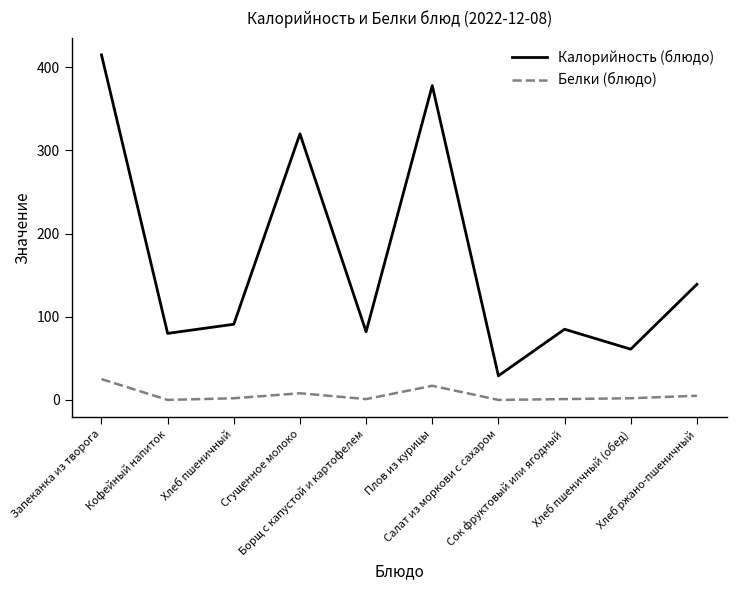

True or false: Калорийность (блюдо) and Белки (блюдо) cross at least once.

False